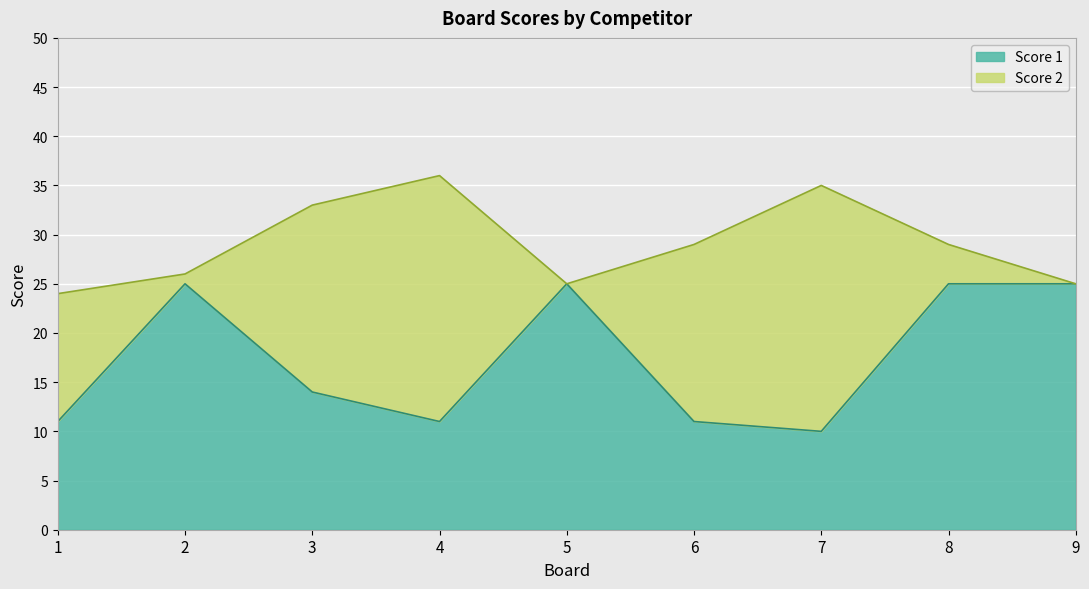

The value at 5 is 25. True or false?

True